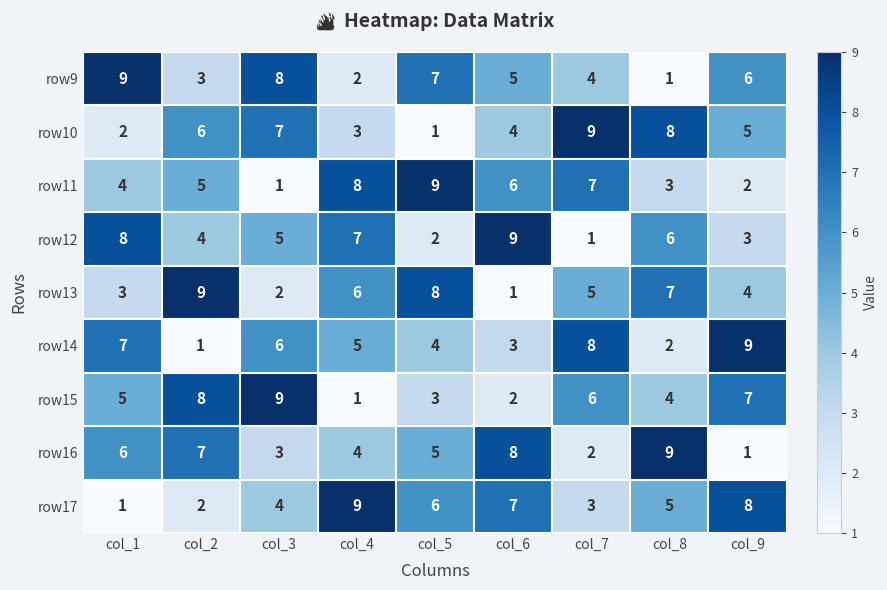

At how many categories does at least one series exceed 2?

9